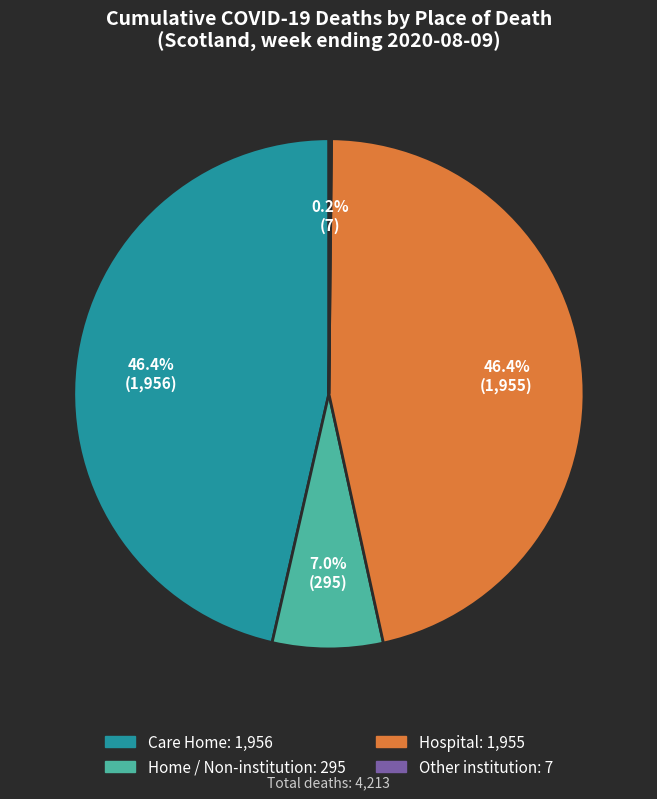

Combined, do Care Home and Hospital account for over 50%?

Yes